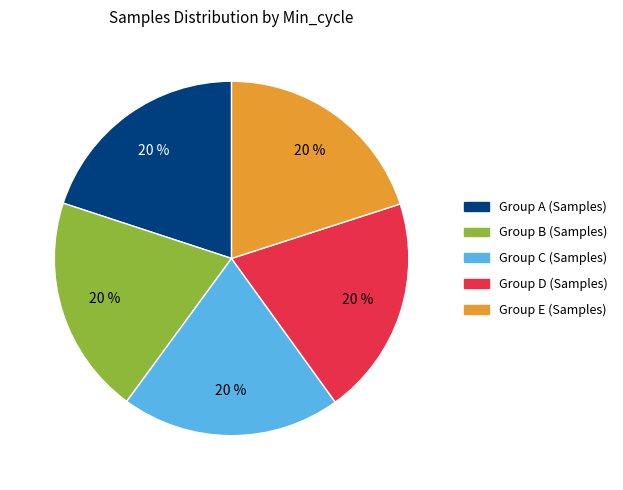

Is there any slice that represents more than half of the pie?

No